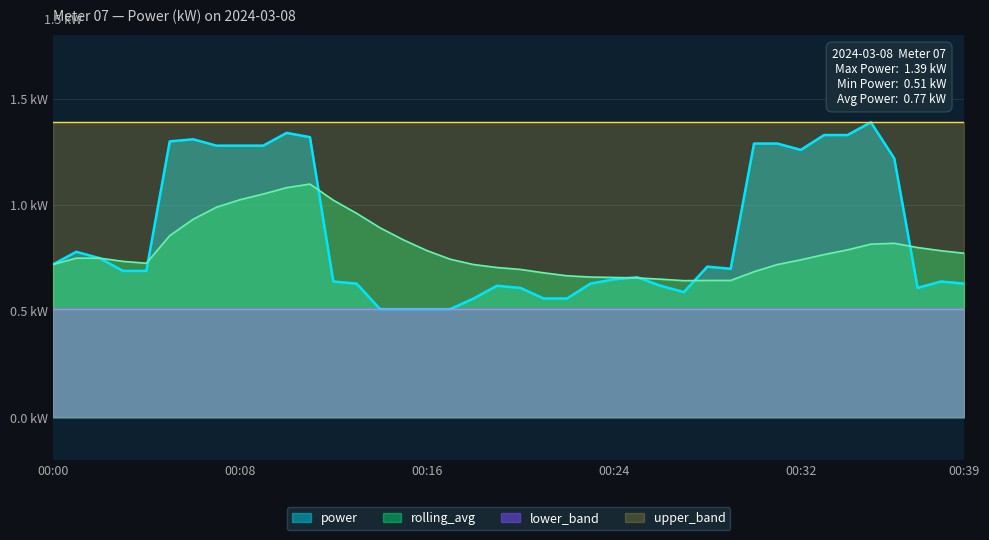

At which label does rolling_avg reach its minimum?

00:27